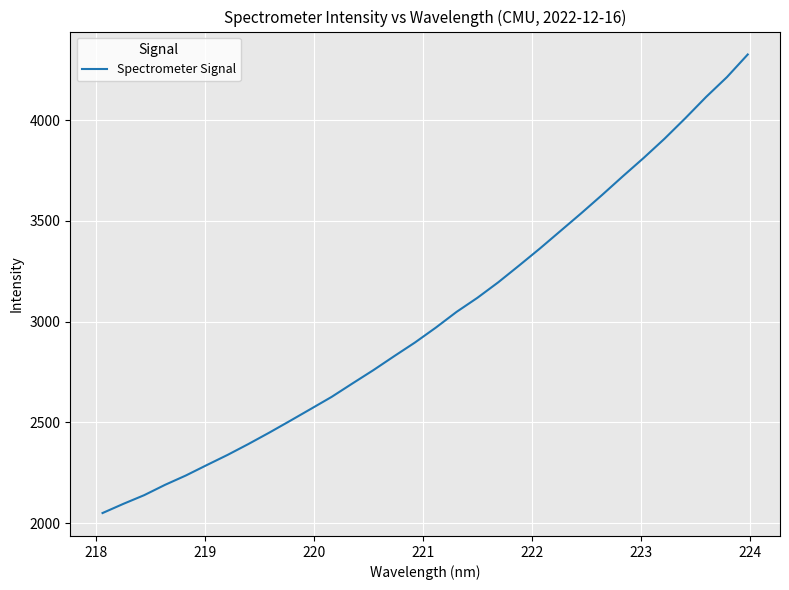

What is the difference between the maximum and minimum values?

2275.8